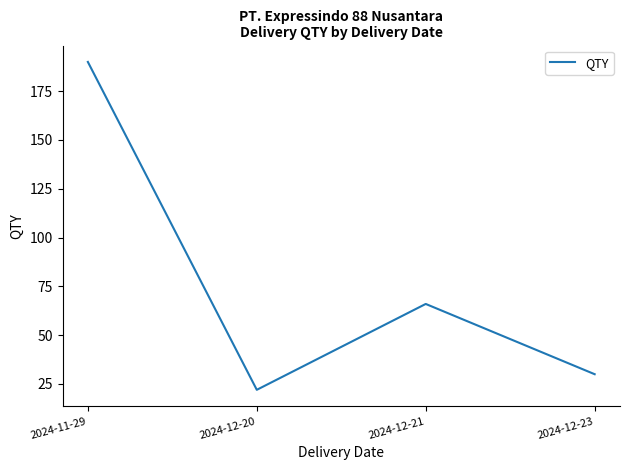

What is the sum of the values at 2024-12-23 and 2024-12-20?

52